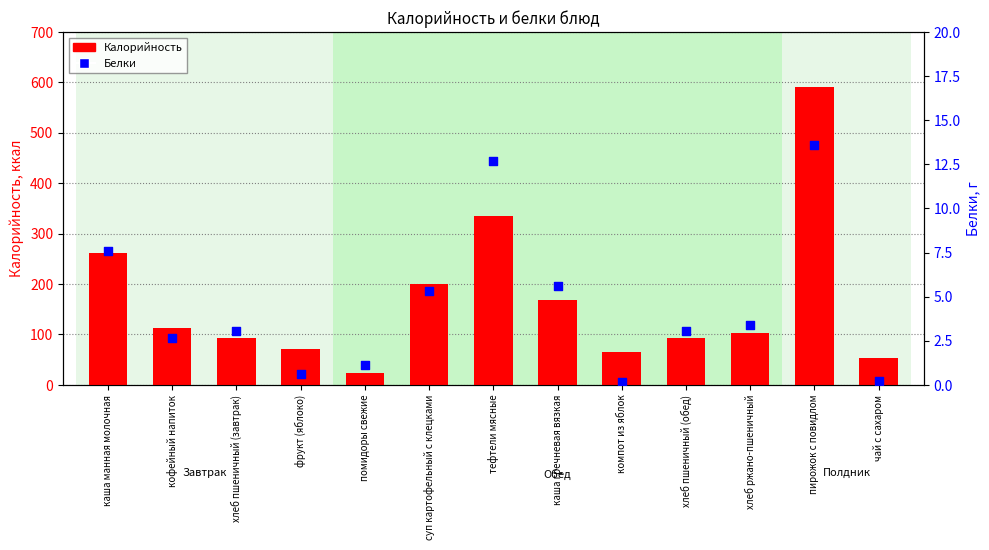

At how many categories does at least one series exceed 488?

1